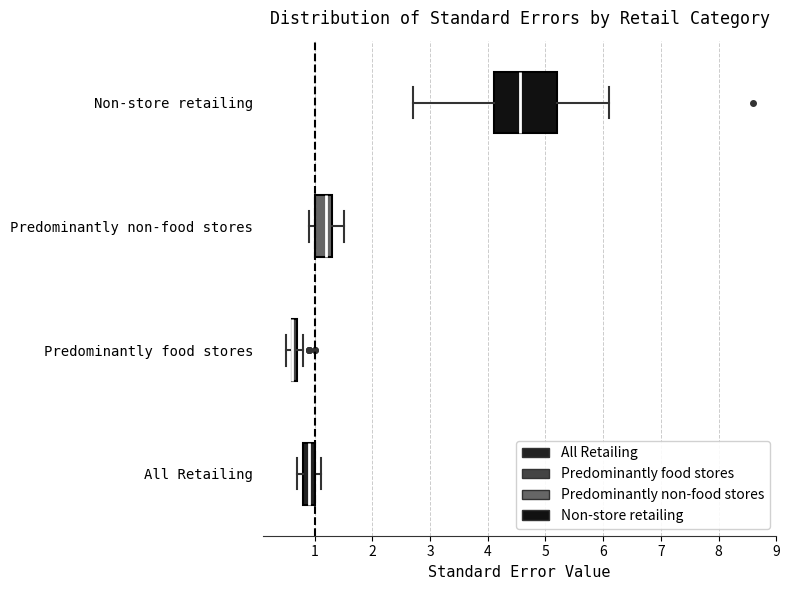

Where does the median line of the box for All Retailing sit on the x-axis? The values are not printed on the chart, so give them approximately, as read against the axis.

0.9